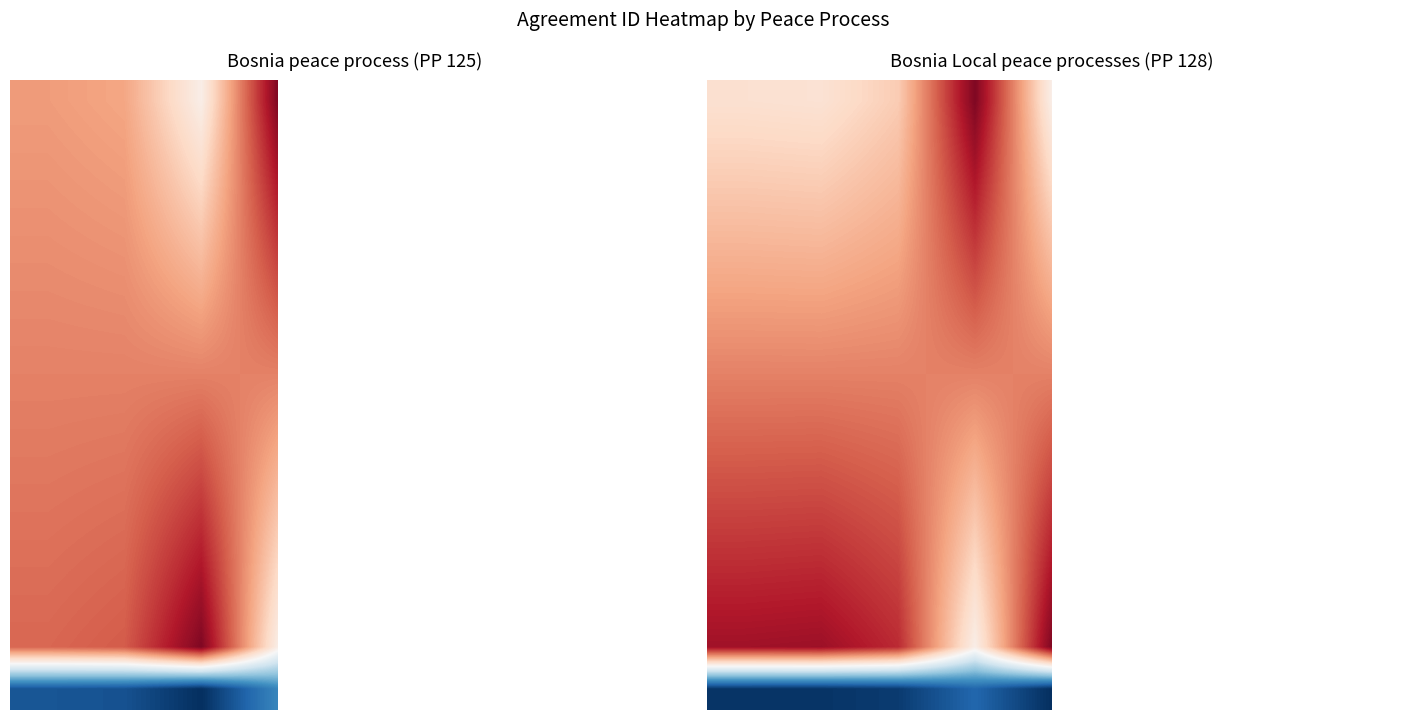

At how many categories does at least one series exceed 0?

5